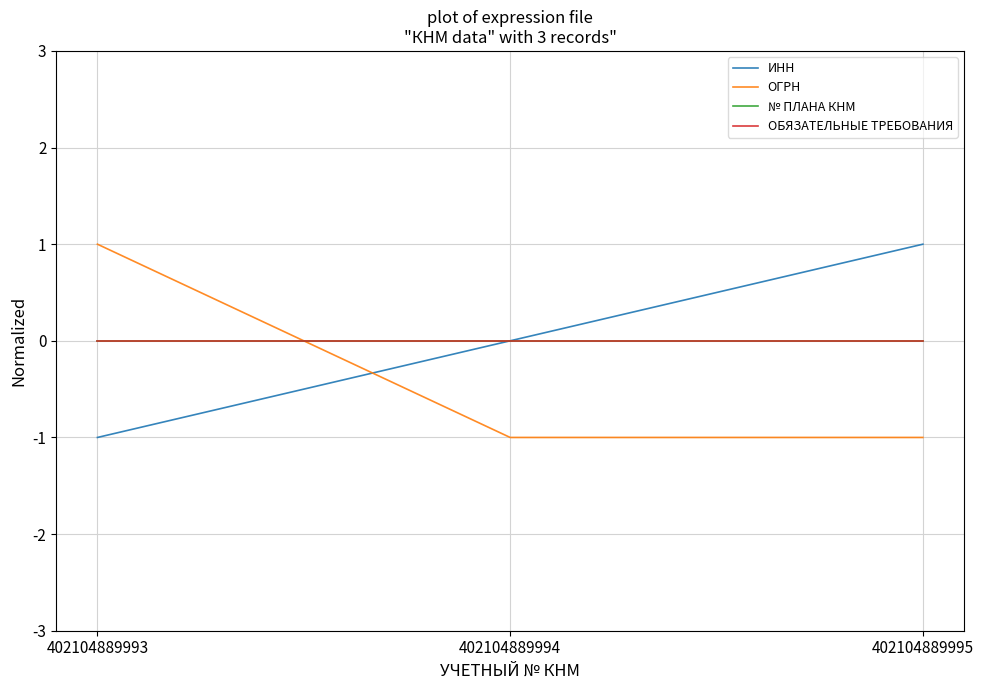

True or false: ИНН has a value of 0.0 at 402104889994.

True